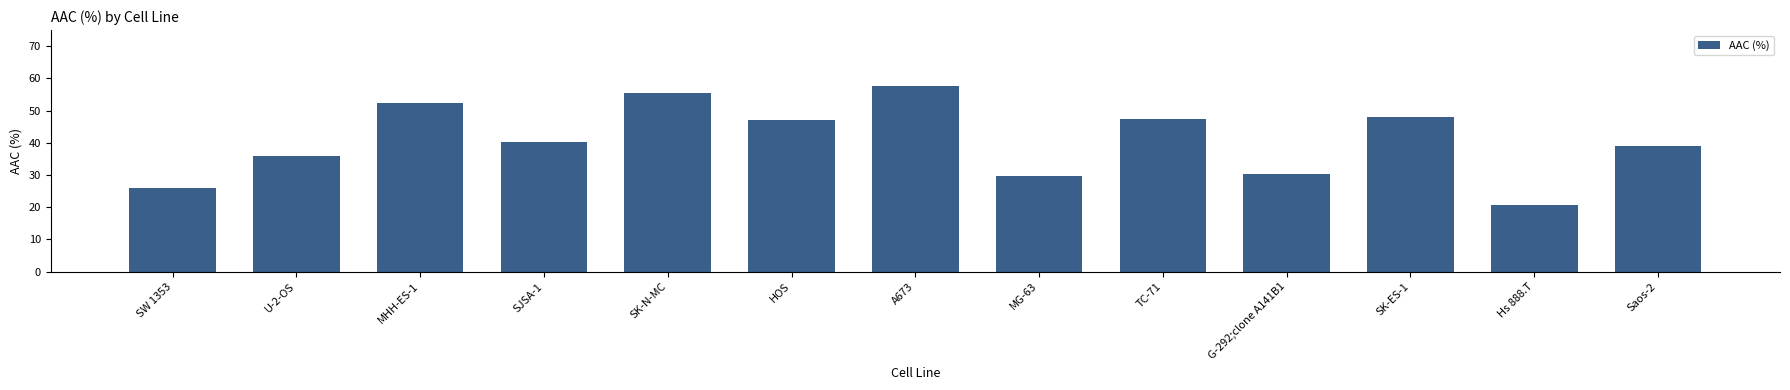

What is the value of the 3rd bar from the left?

52.3